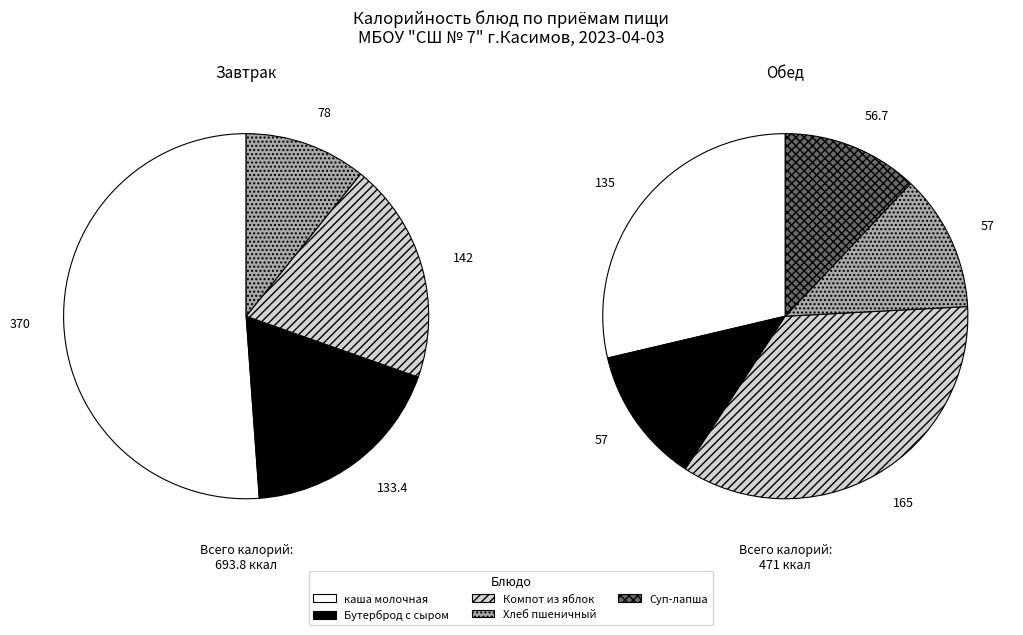

To the nearest percent, what is the difference between the largest and smallest slice percentages?

26%